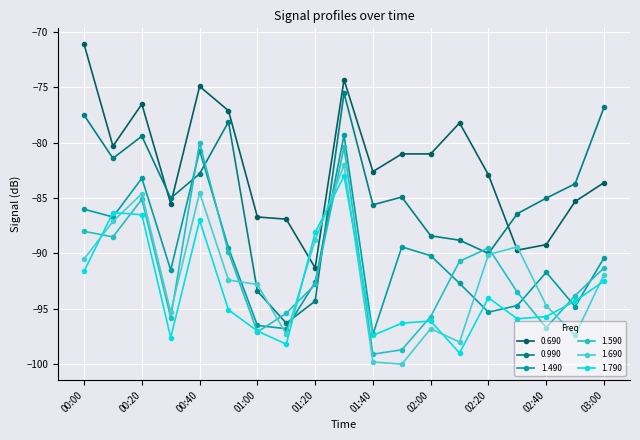

Where is the first local maximum for 1.690?

00:20